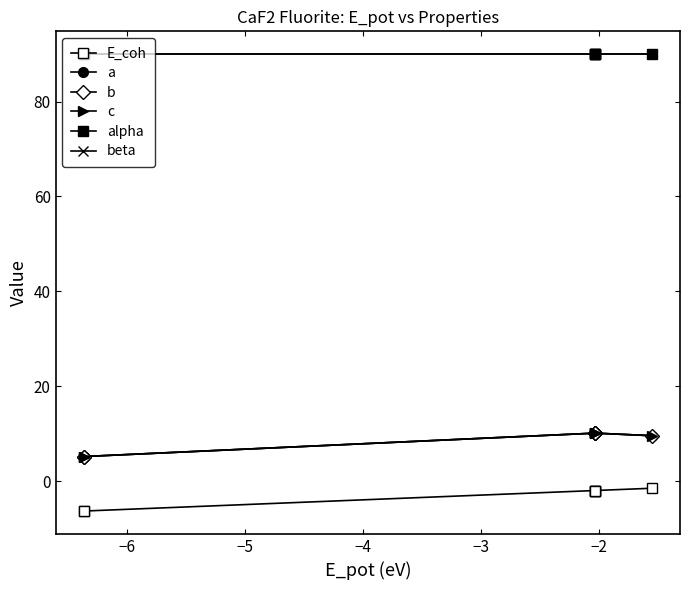

Where is the first local minimum for b?

−6